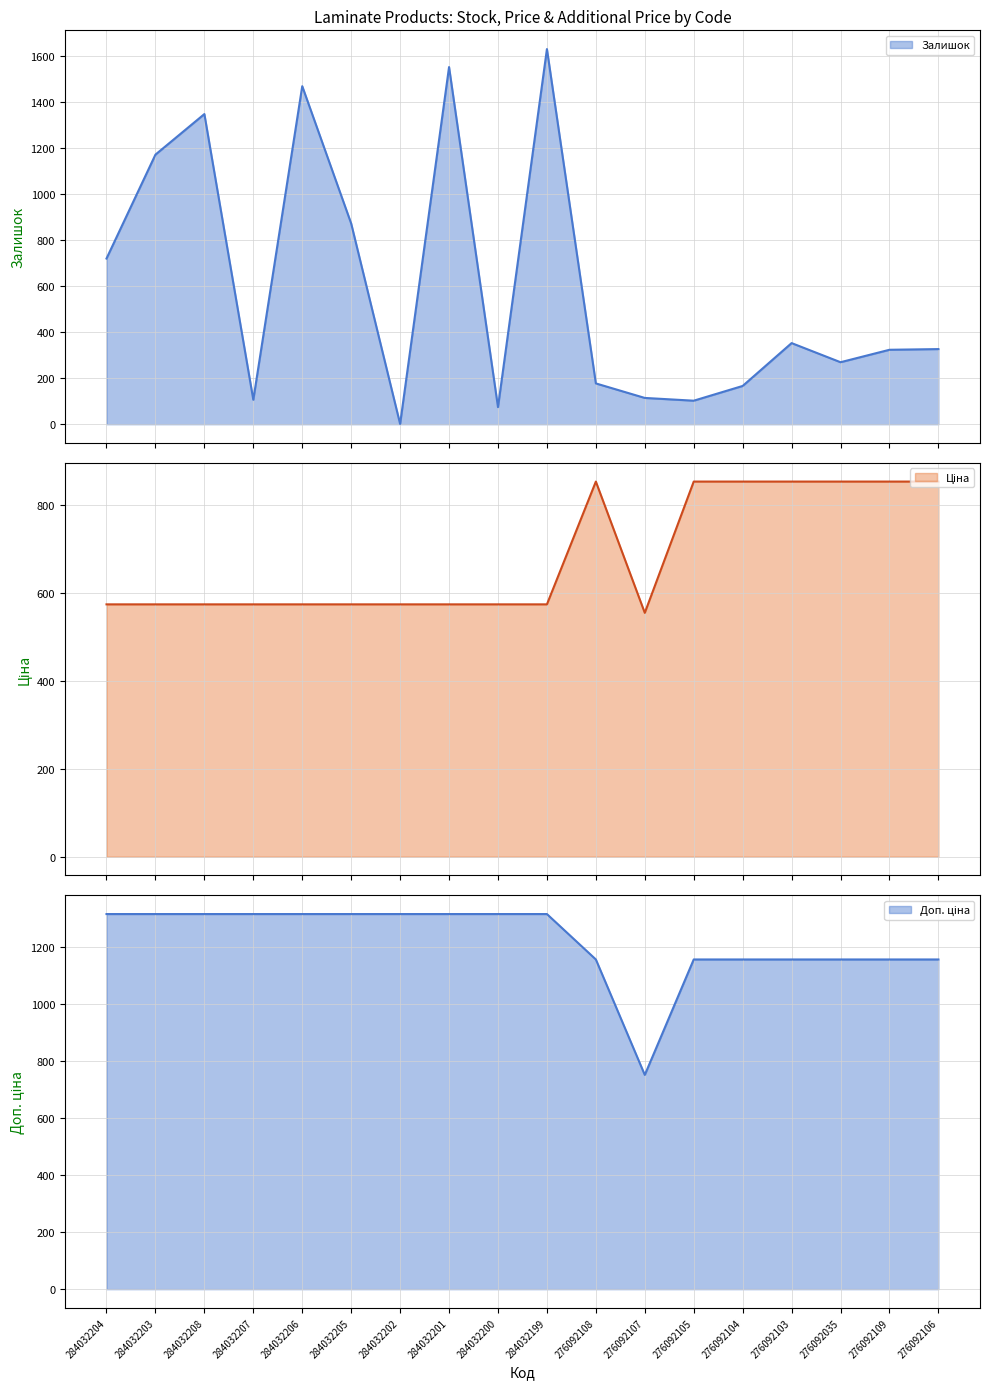

What is the difference between the Залишок values at 276092105 and 284032207?

4.0